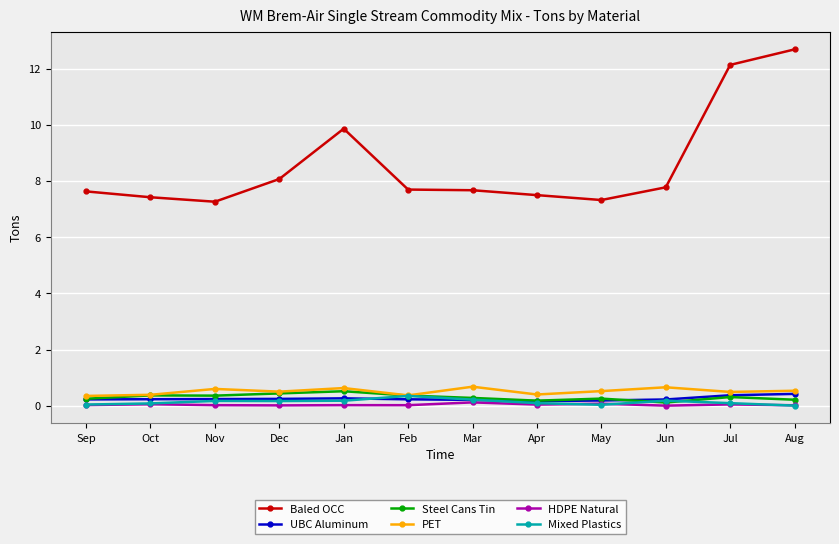

Between Oct and Jan, which series saw the biggest shift?

Baled OCC